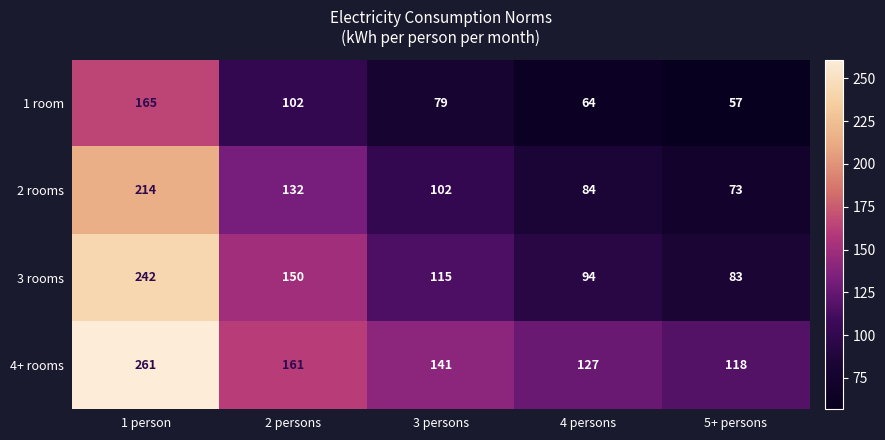

At which category is the sum across all series the highest?

1 person